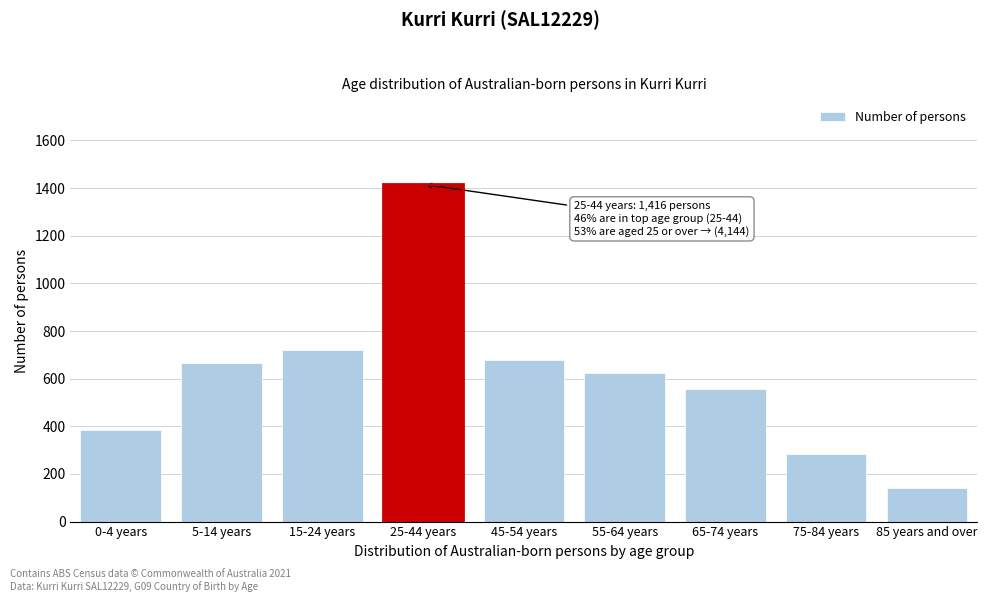

Reading left to right, what are all the values shown in this chart?

0-4 years=383	5-14 years=664	15-24 years=720	25-44 years=1416	45-54 years=678	55-64 years=624	65-74 years=556	75-84 years=285	85 years and over=143